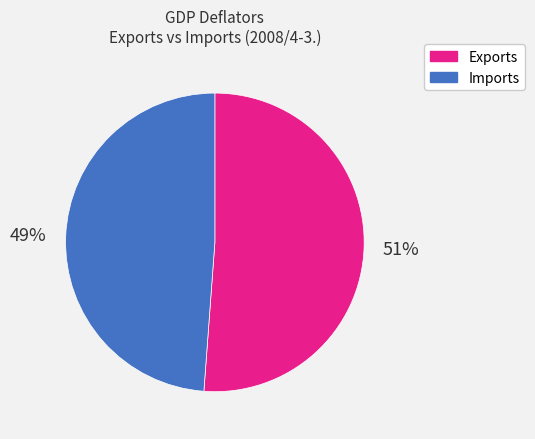

To the nearest percent, what percentage of the pie is Exports?

51%